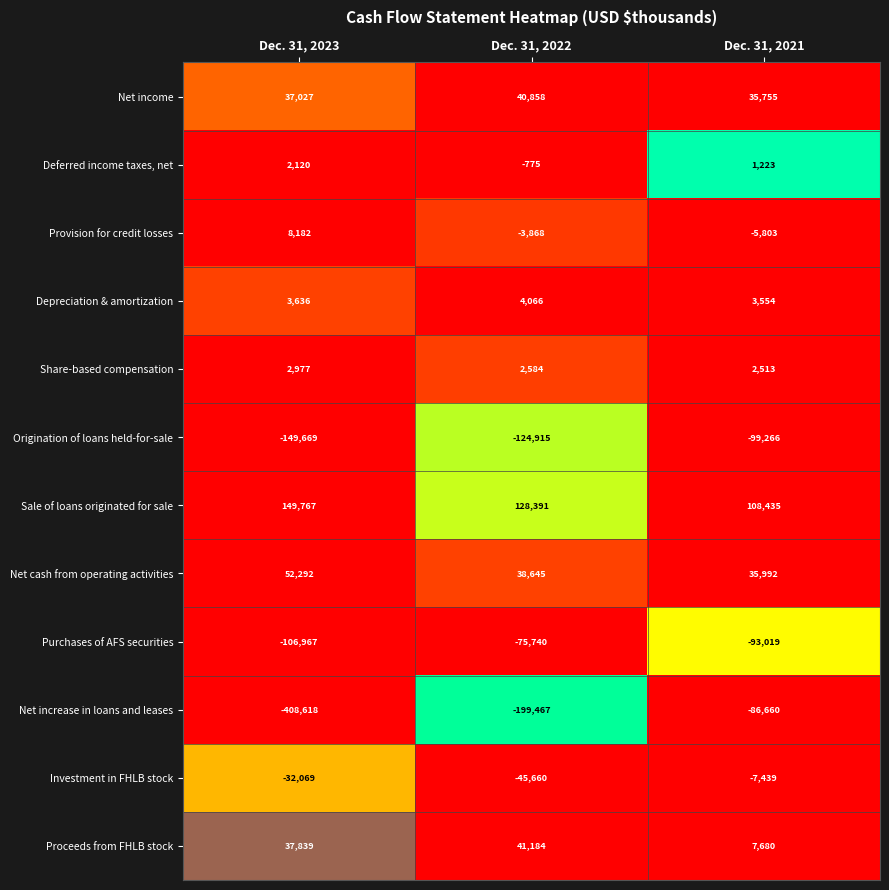

At which label is Sale of loans originated for sale closest to 129101?

Dec. 31, 2022